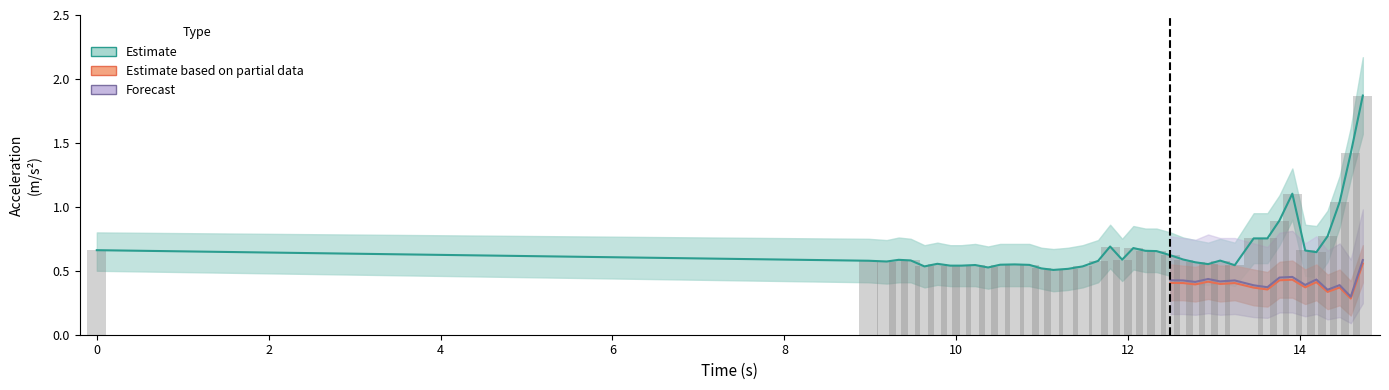

The accel_Y_upper series shows 0.2 at 9. True or false?

False